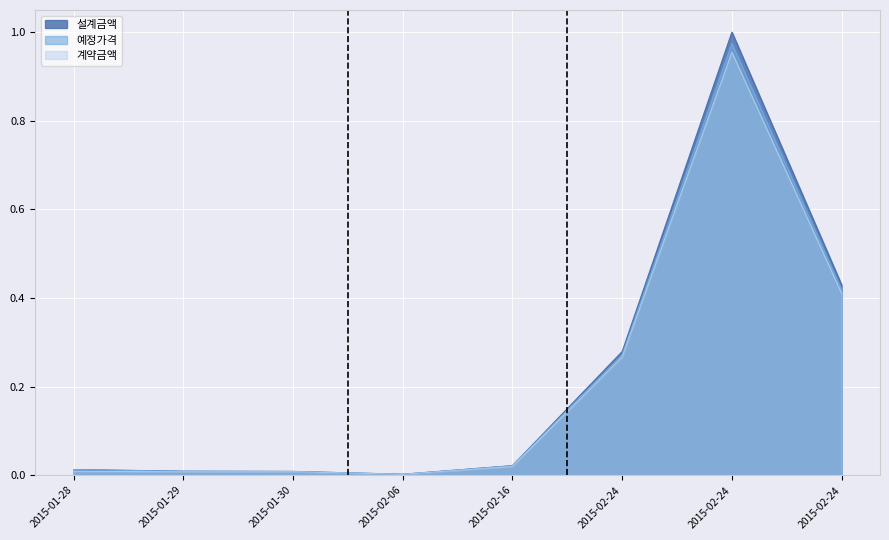

What is the label of the 1st point from the left?

2015-01-28